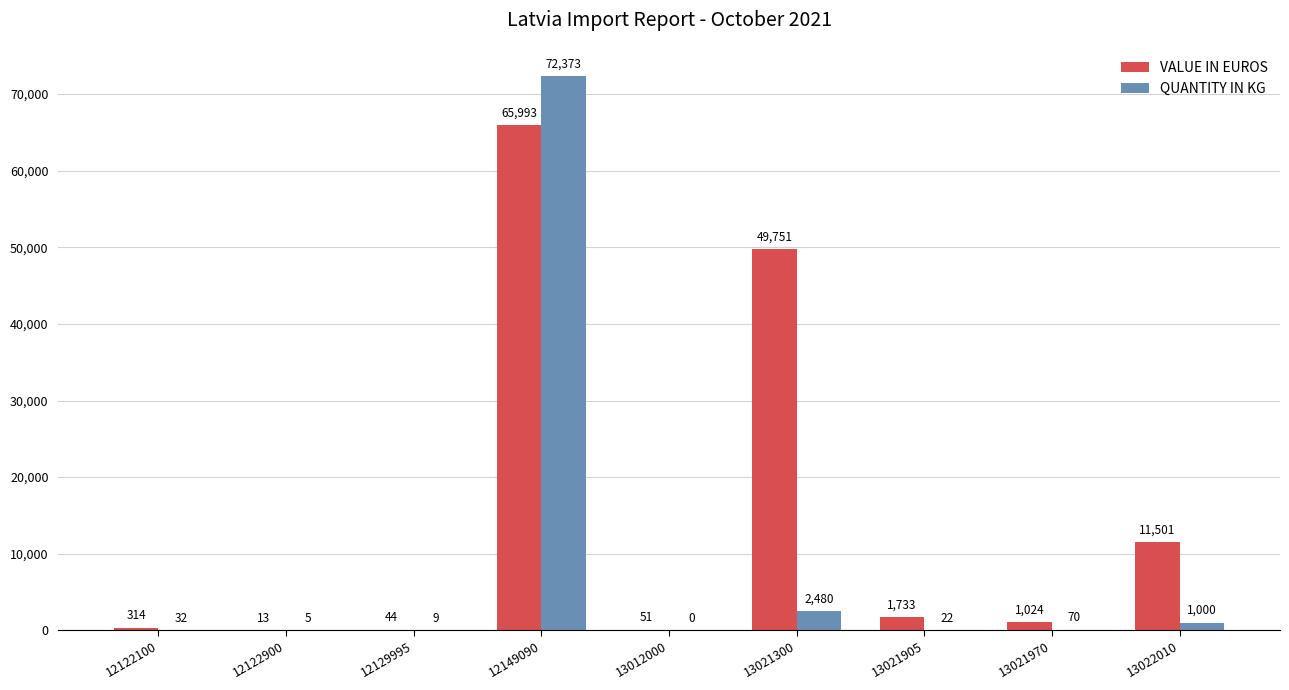

The value of QUANTITY IN KG at 13021905 is 22. True or false?

True